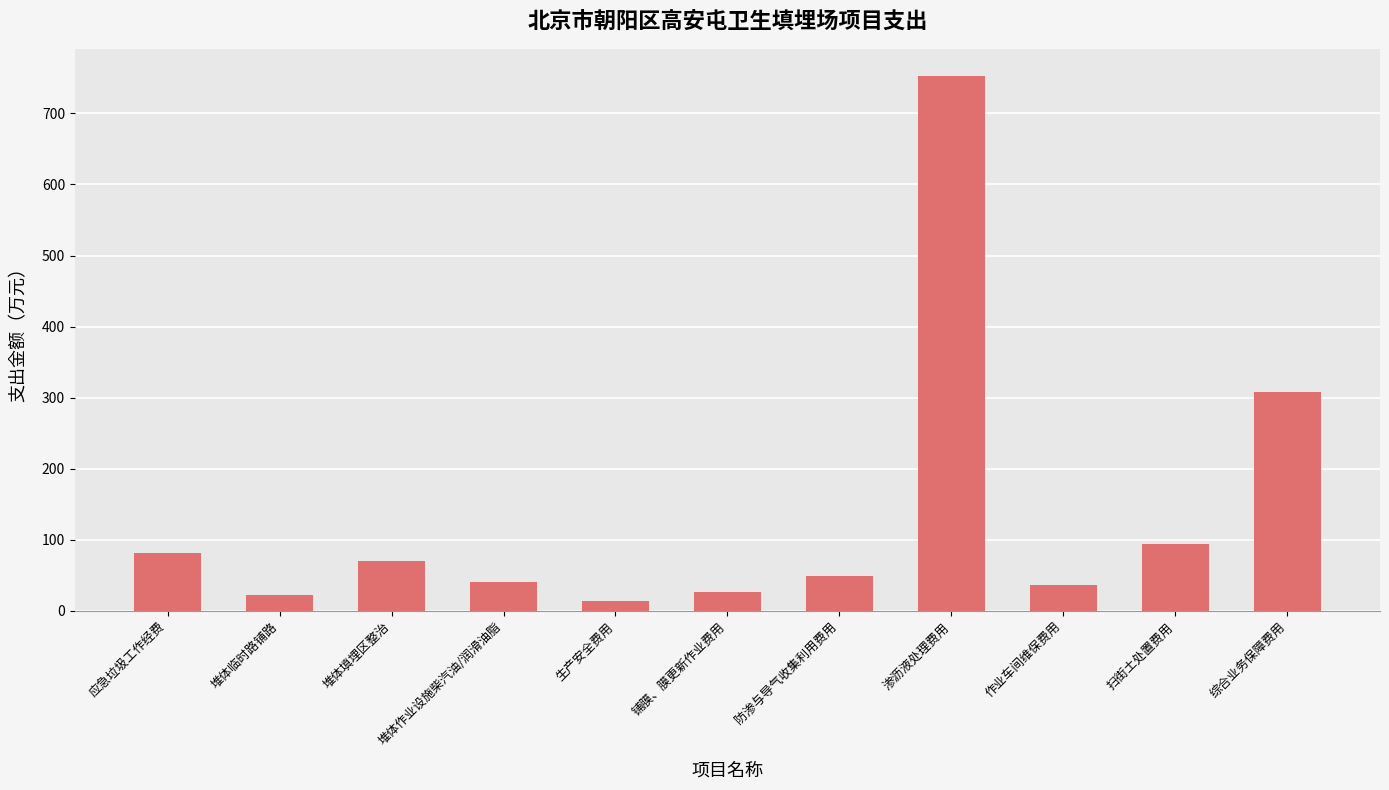

What is the change in value from 作业车间维保费用 to 扫街土处置费用?

+57.6